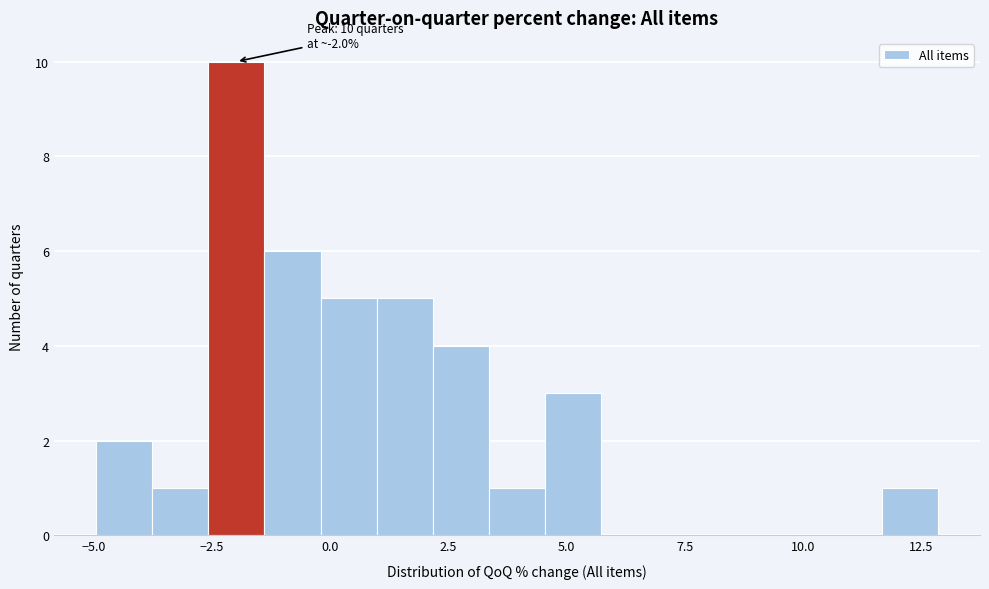

Around what value on the x-axis is the tallest bar? Give the approximate position of its centre, as read against the axis.

-2.0